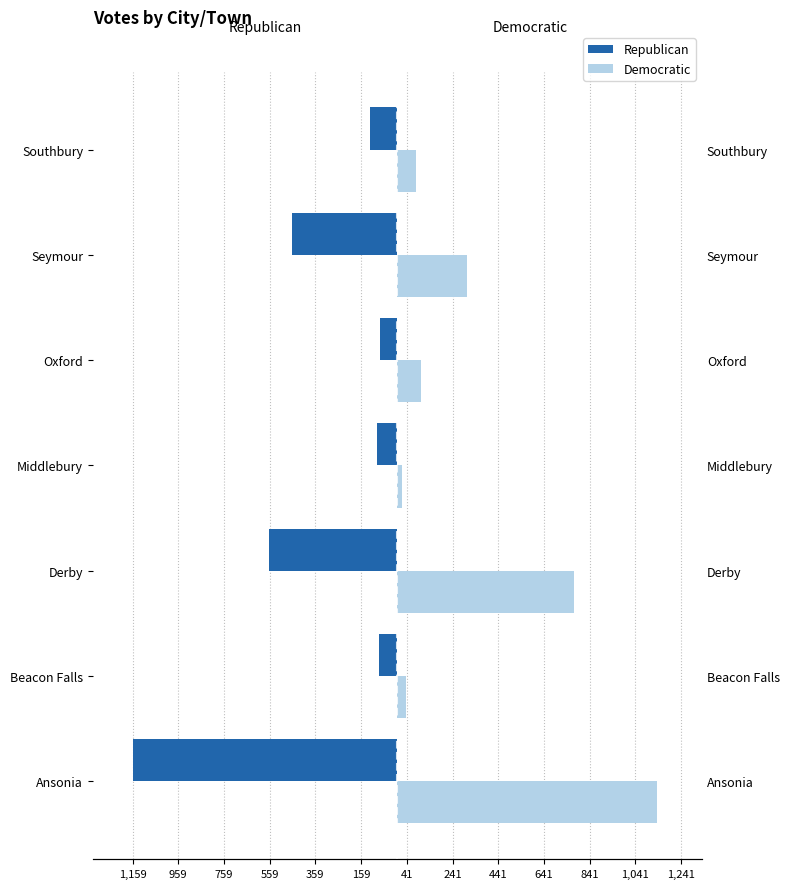

At Derby, list the series in order from smallest to largest.

Republican, Democratic